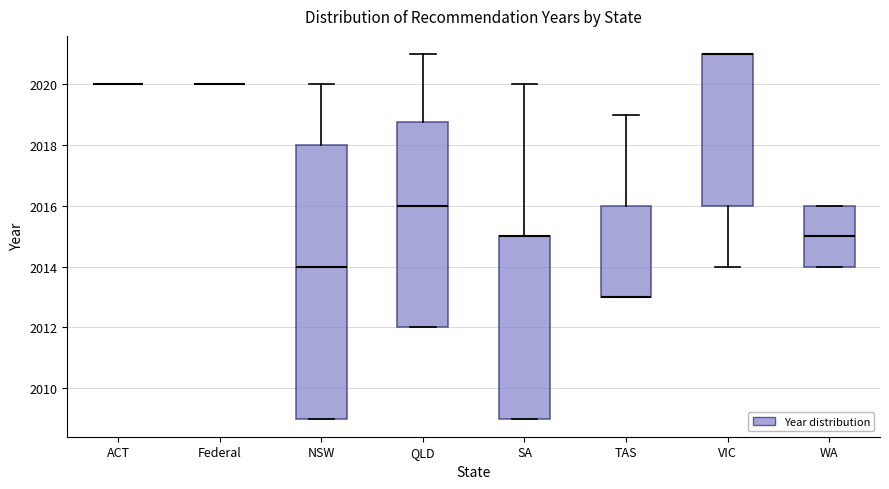

Reading left to right, transcribe this box plot: for each box, give where its median line is, the range the box spans, and where its two whiskers end, as read against the y-axis. The values are not printed on the chart, so give them approximately, as read against the axis.

ACT: box collapsed to a line at 2020.0, whiskers 2020.0 to 2020.0
Federal: box collapsed to a line at 2020.0, whiskers 2020.0 to 2020.0
NSW: median 2014.0, box 2009.0 to 2018.0, whiskers 2009.0 to 2020.0
QLD: median 2016.0, box 2012.0 to 2018.8, whiskers 2012.0 to 2021.0
SA: median 2015.0 (drawn on the box's upper edge), box 2009.0 to 2015.0, whiskers 2009.0 to 2020.0
TAS: median 2013.0 (drawn on the box's lower edge), box 2013.0 to 2016.0, whiskers 2013.0 to 2019.0
VIC: median 2021.0 (drawn on the box's upper edge), box 2016.0 to 2021.0, whiskers 2014.0 to 2021.0
WA: median 2015.0, box 2014.0 to 2016.0, whiskers 2014.0 to 2016.0